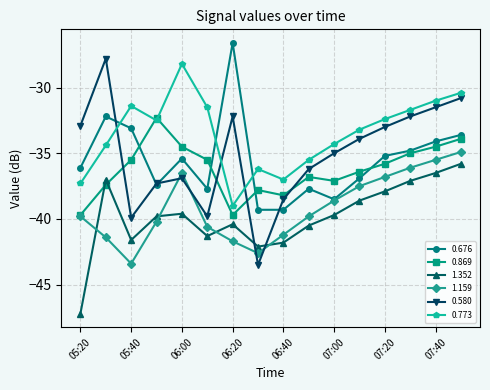

What is the difference between the maximum and minimum values in the 0.869 series?

7.4